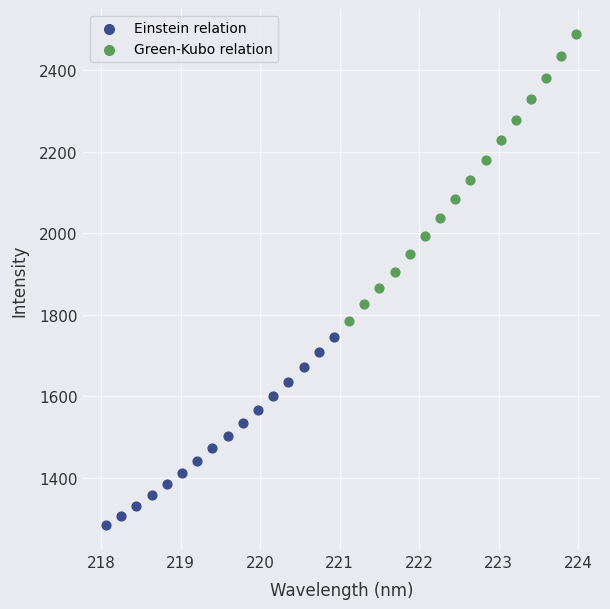

What are all the series names shown in the legend?

Einstein relation, Green-Kubo relation